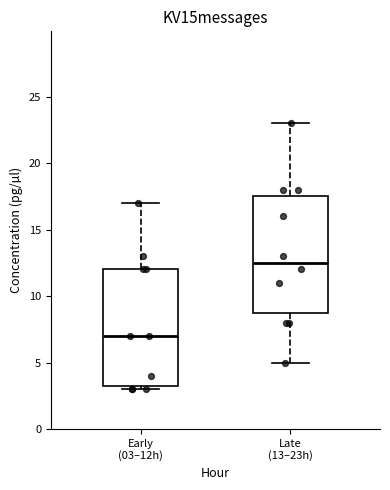

Reading left to right, transcribe this box plot: for each box, give where its median line is, the range the box spans, and where its two whiskers end, as read against the y-axis. The values are not printed on the chart, so give them approximately, as read against the axis.

Early (03–12h): median 7.0, box 3.5 to 12.0, whiskers 3.0 to 17.0
Late (13–23h): median 12.5, box 9.0 to 17.5, whiskers 5.0 to 23.0